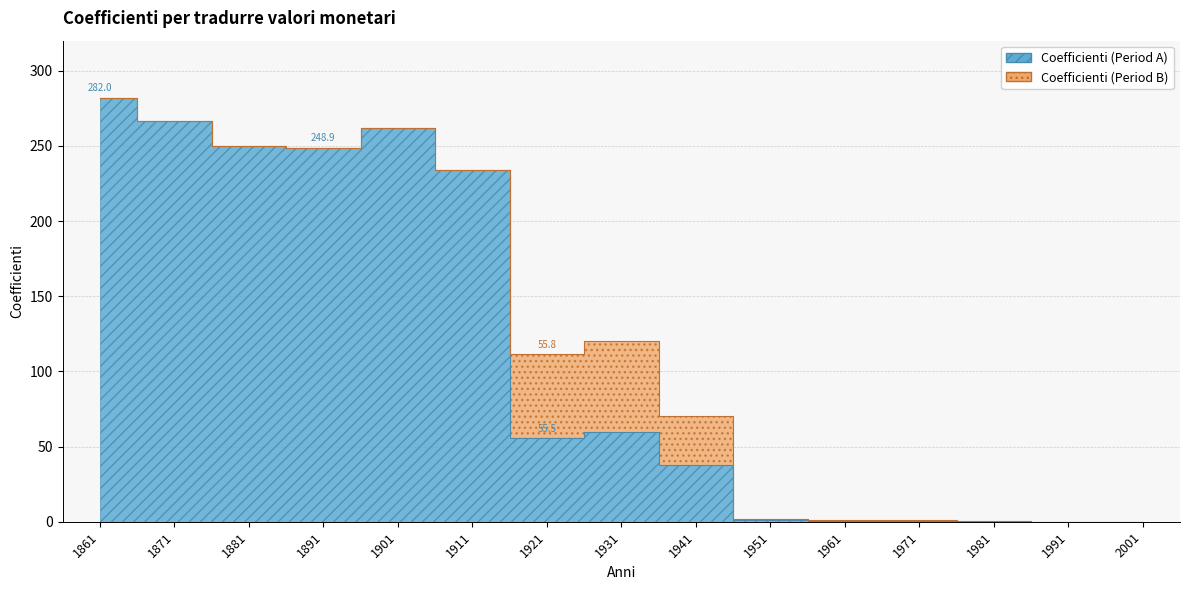

How many lines are shown in the chart?

1